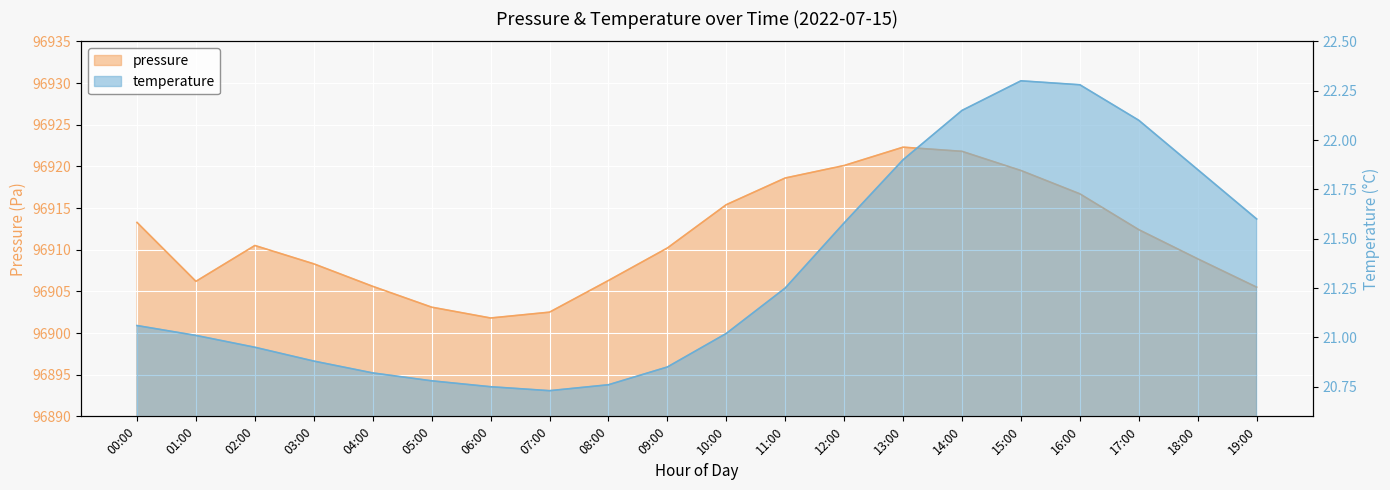

In temperature, how many points are higher than both neighbors (excluding endpoints)?

1